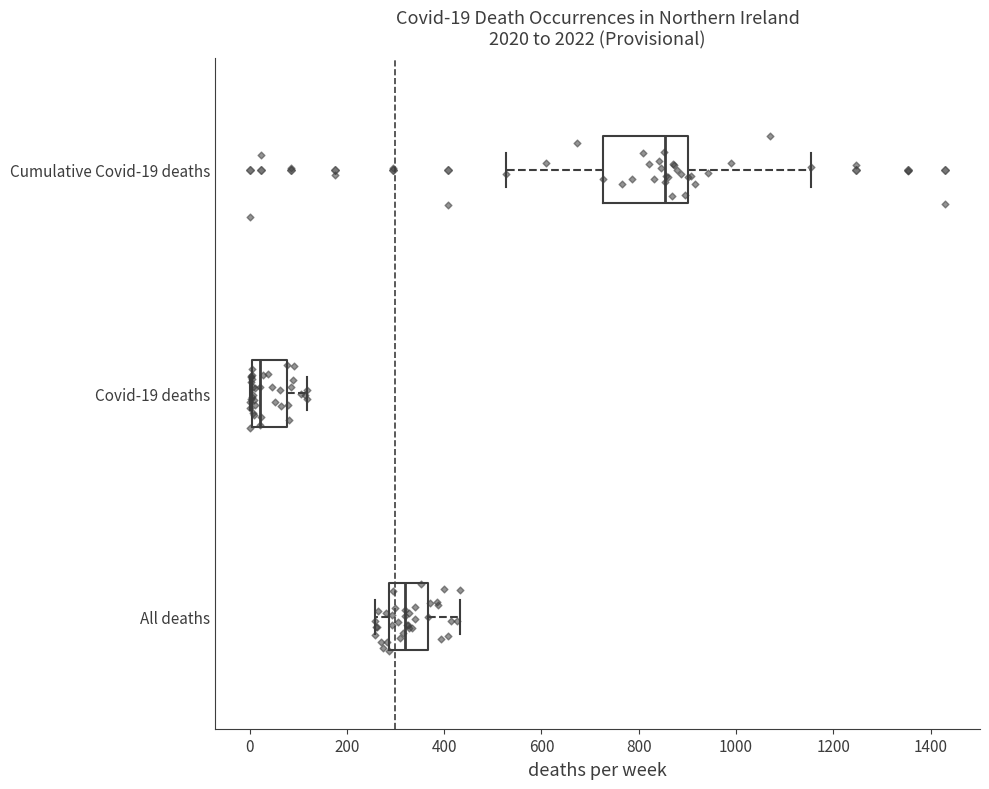

Which box has the furthest to the left median line?

Covid-19 deaths